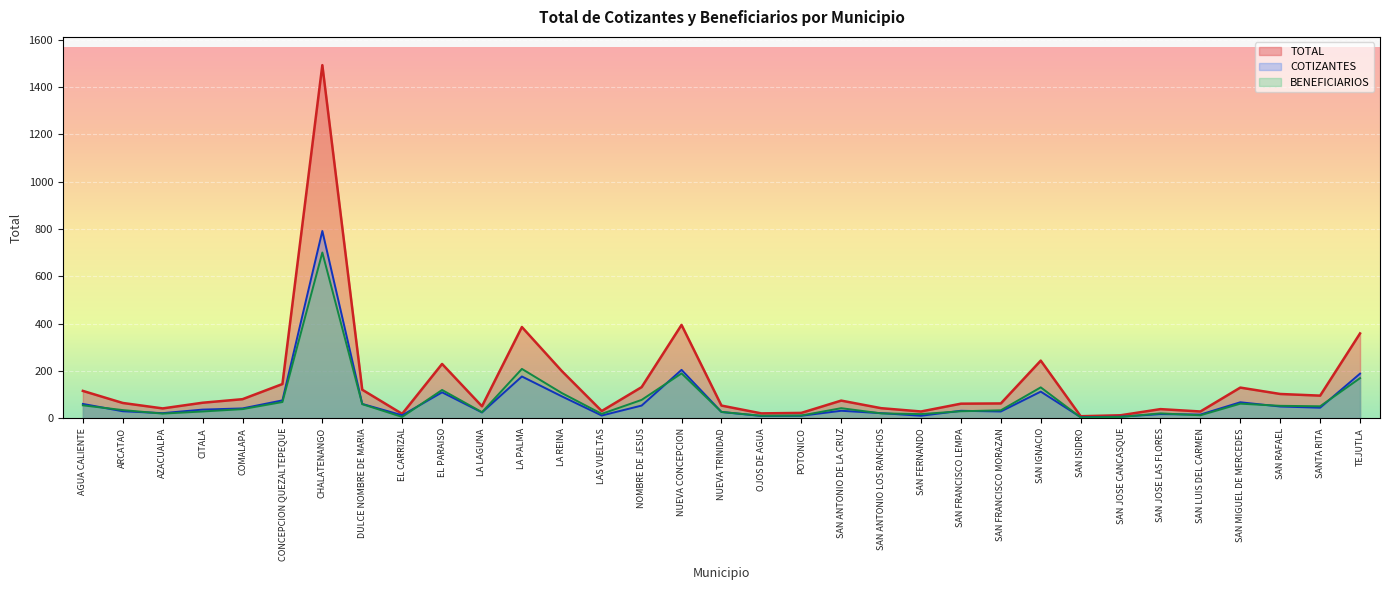

Reading left to right, transcribe all the data shown in this chart.

116	65	42	66	81	145	1493	121	19	230	51	386	200	31	132	395	54	21	23	75	43	29	62	63	244	9	13	39	29	130	103	96	359